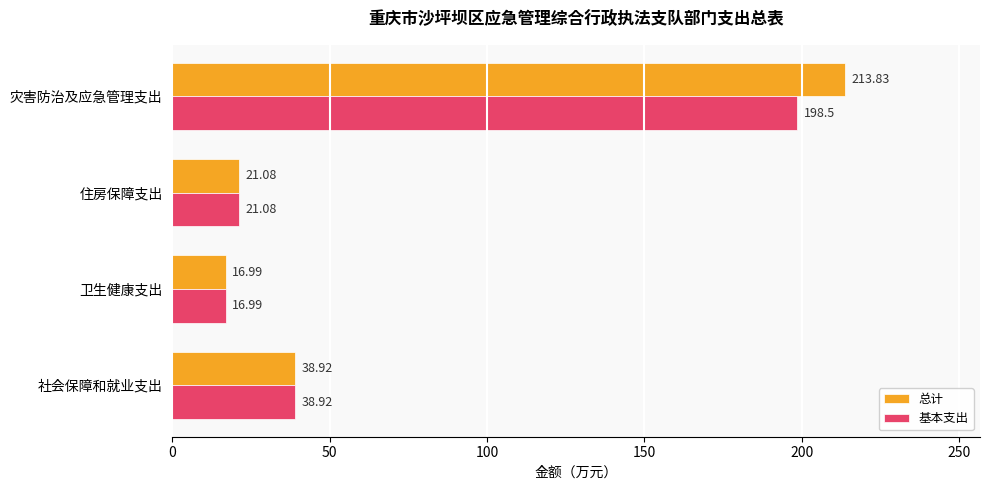

Which category has the highest value across all series?

灾害防治及应急管理支出